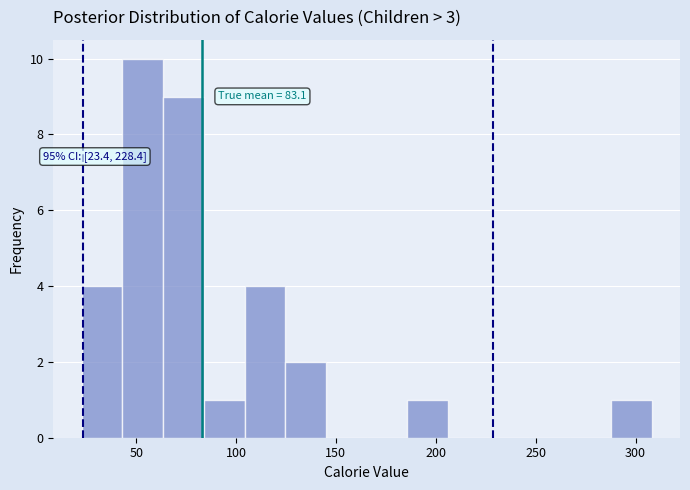

Over which range of the x-axis is the bar tallest?

45 to 65